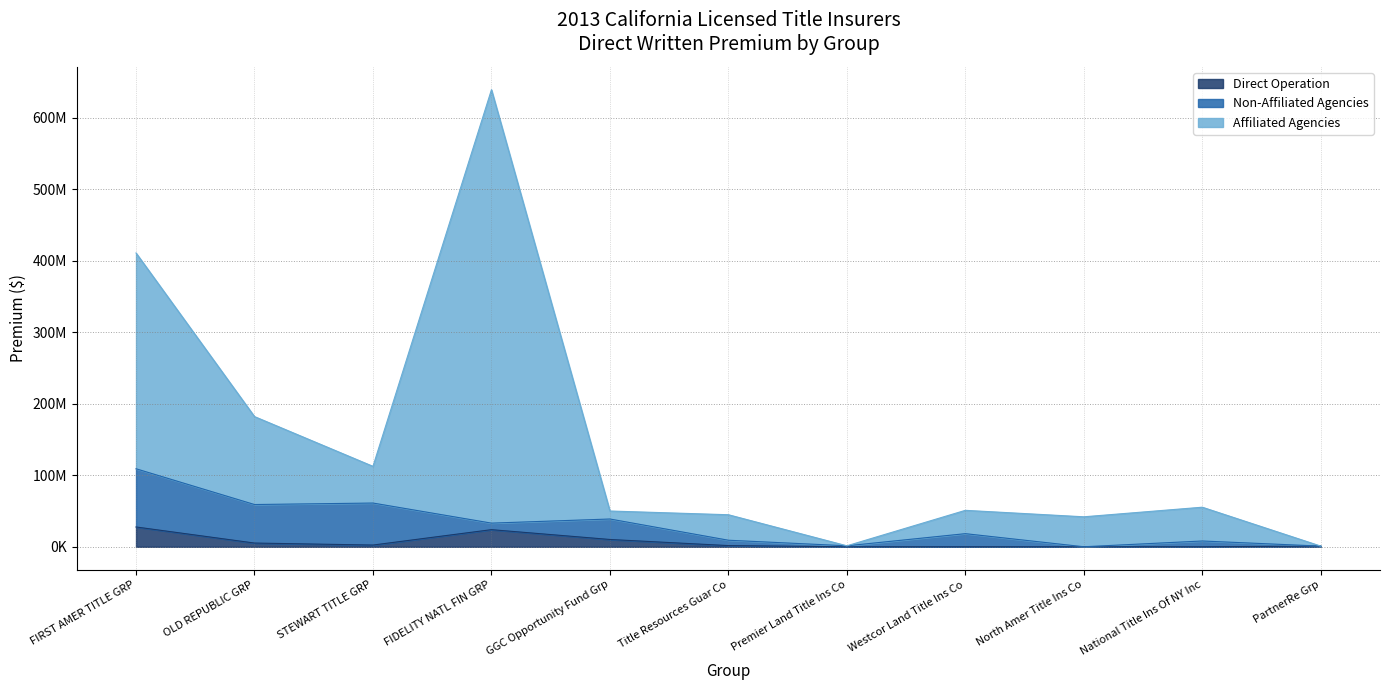

Does the chart have visible grid lines?

Yes